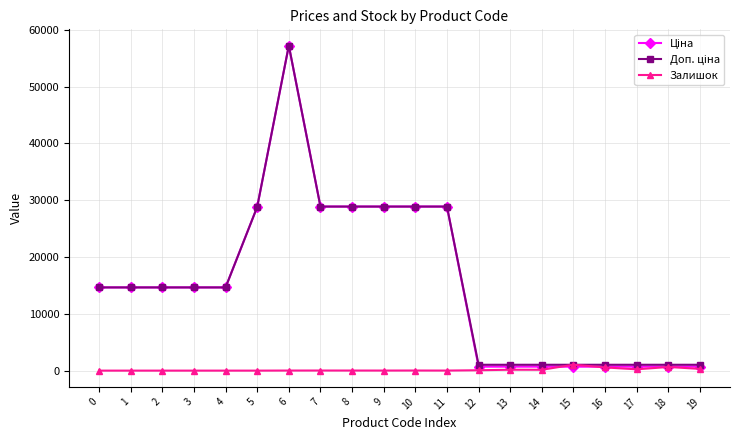

What is the maximum value shown in the chart?

57235.5